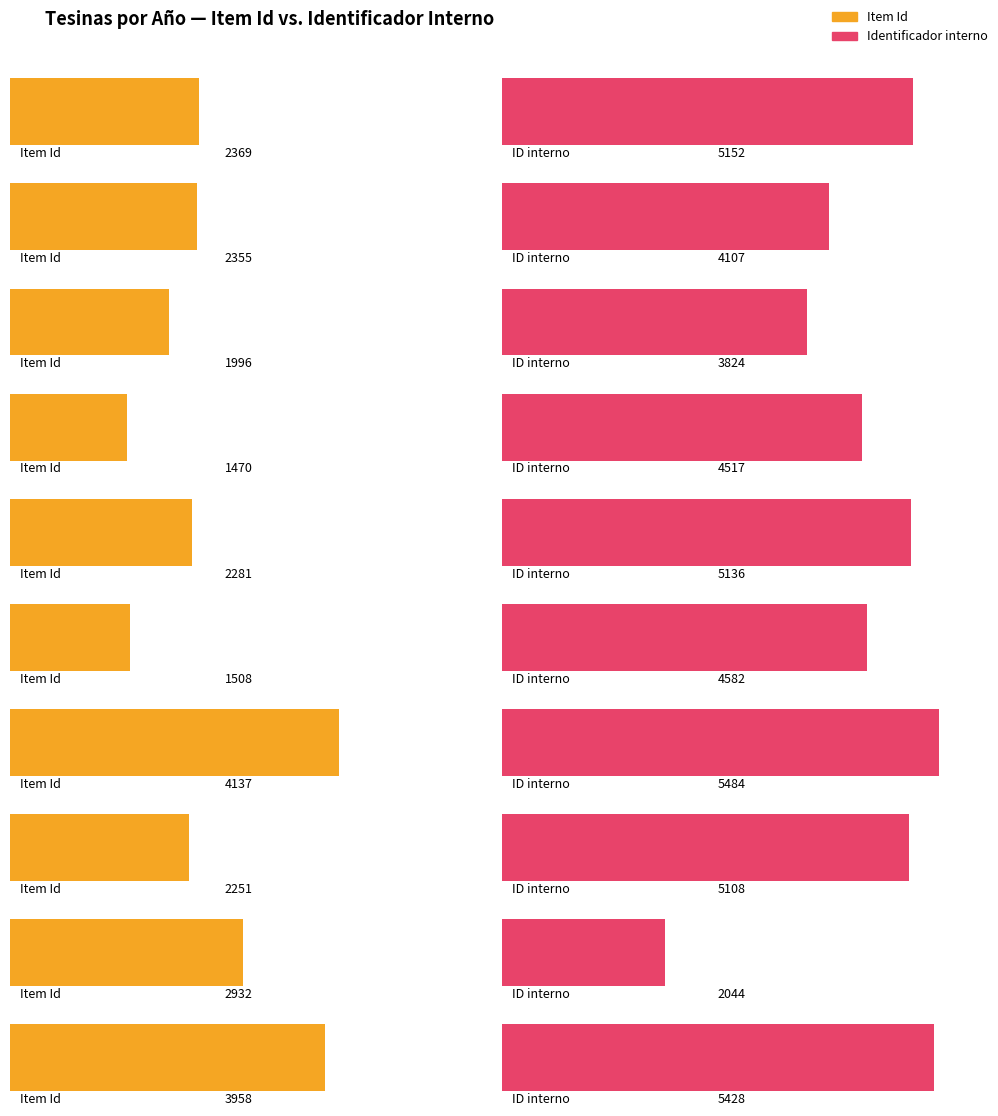

Is the value of Item Id at 2023 greater than the value of Identifier internal at 2018?

No